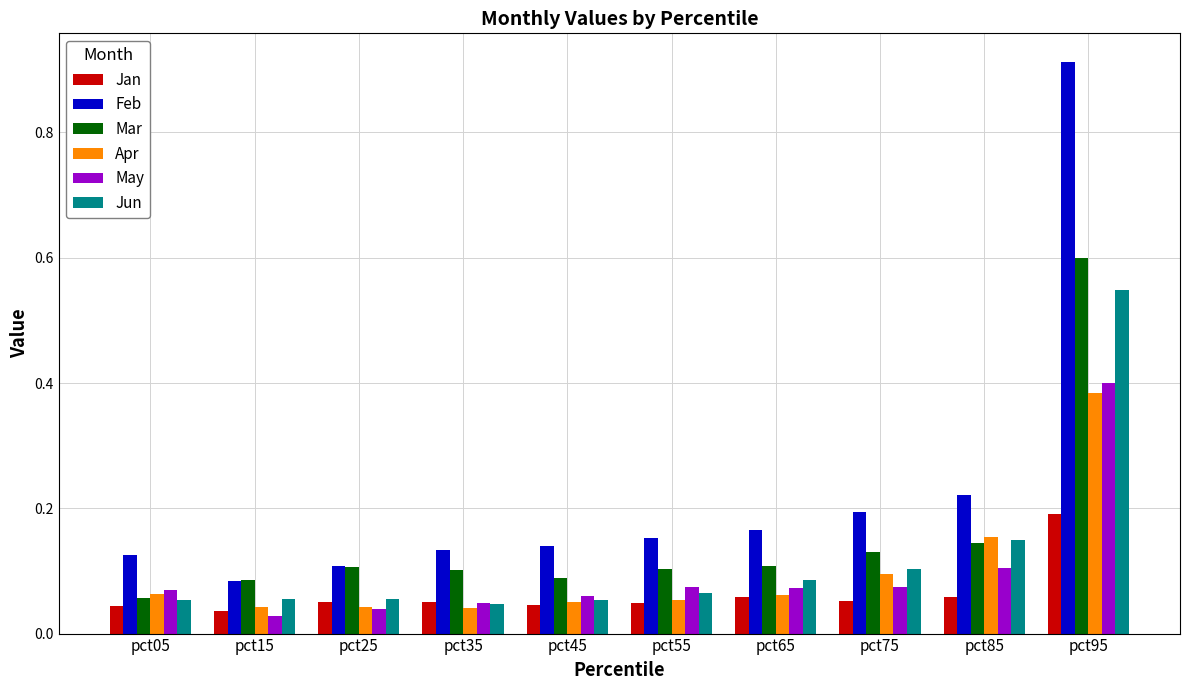

Between pct55 and pct75, which series saw the biggest shift?

Feb